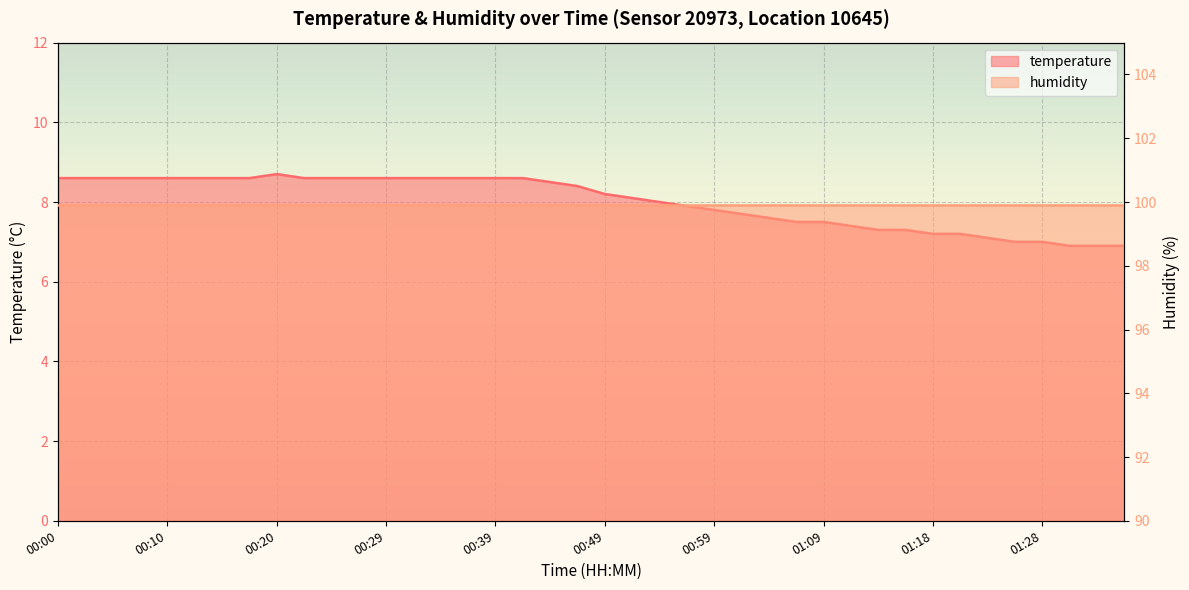

What is the value of the 31st point from the left?

7.3